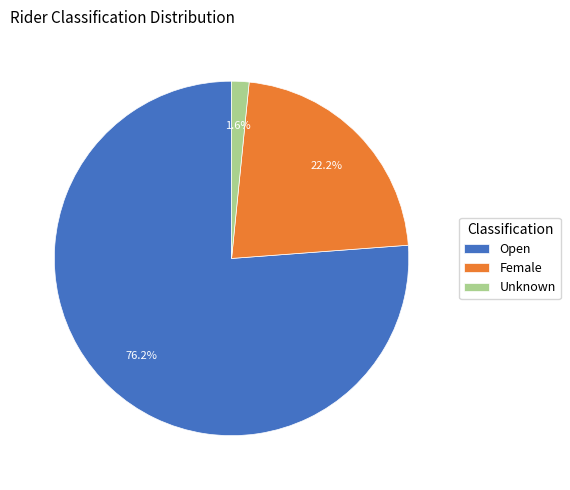

Does Open represent more than half of the total?

Yes